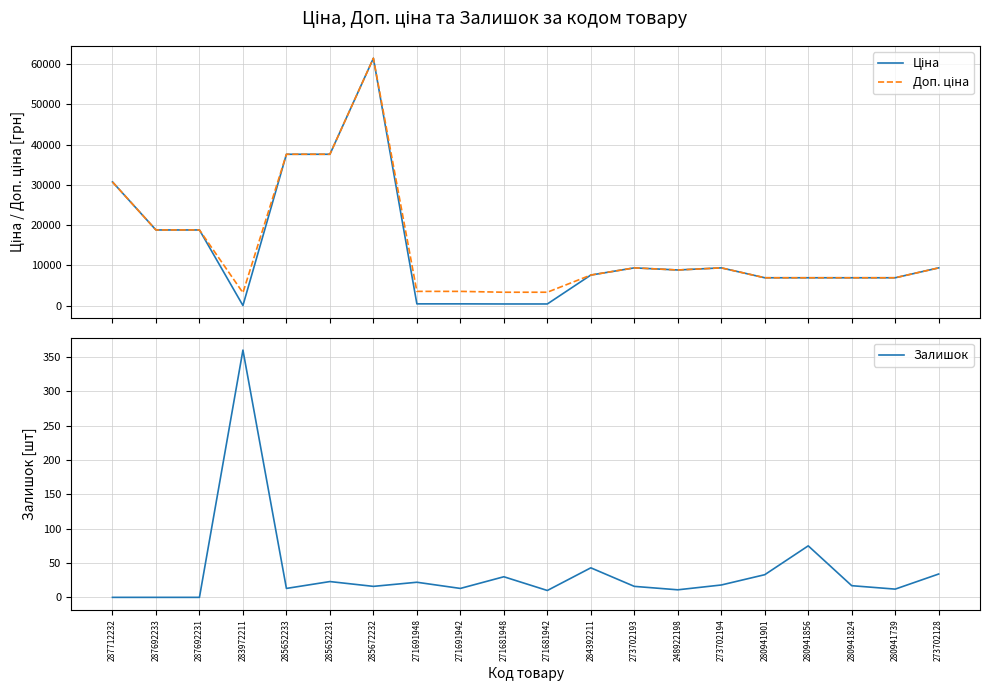

What is the difference between the highest and lowest values at 271681948?

3302.5